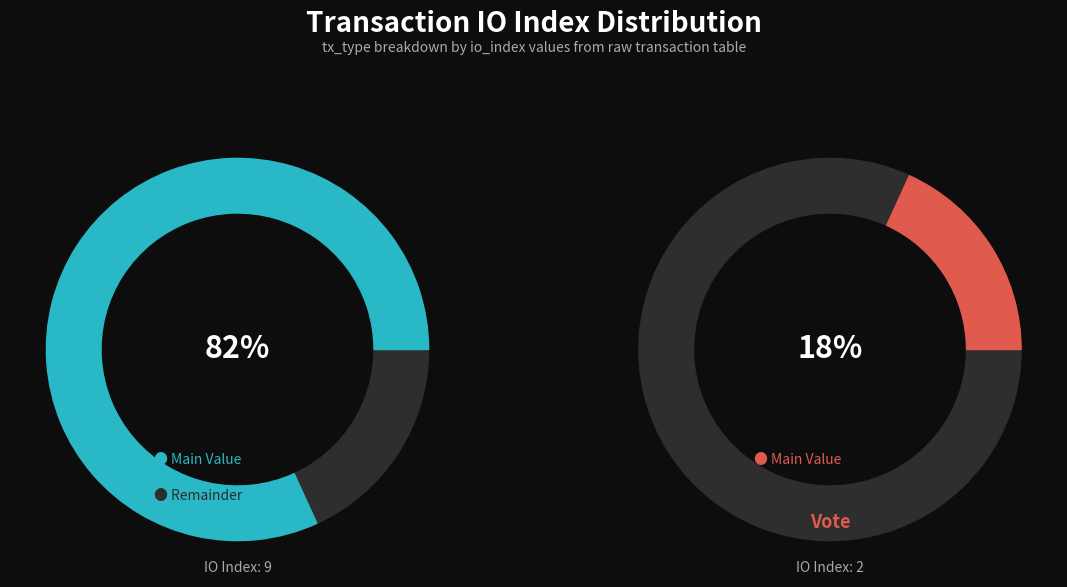

To the nearest percent, what percentage of the pie is tx_index_2 (Vote)?

18%